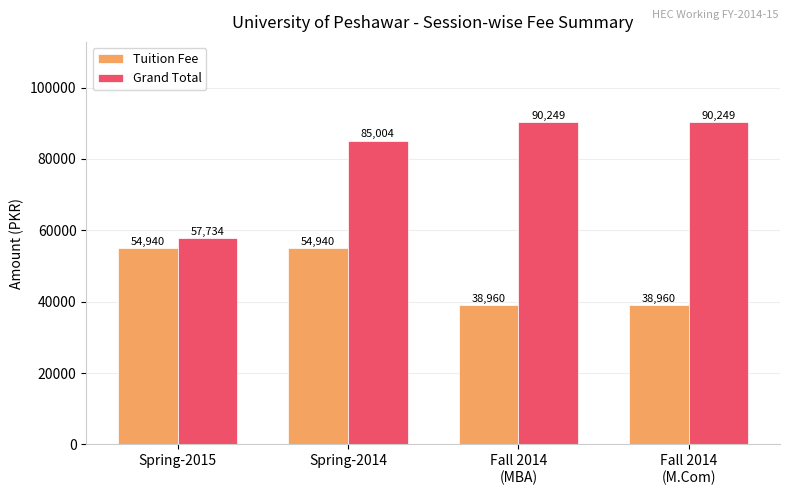

Which series has the widest spread of values?

Grand Total